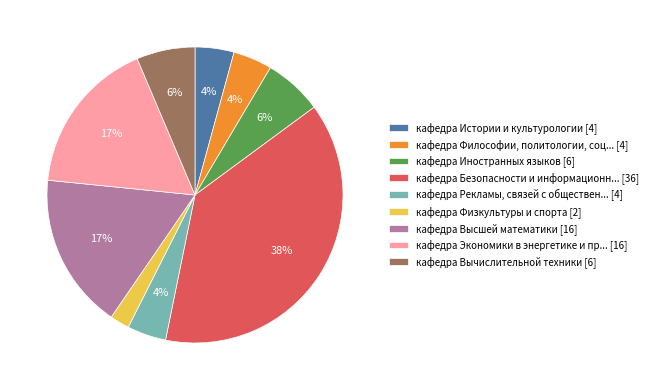

What is the largest slice in the pie chart?

кафедра Безопасности и информационн... [36]